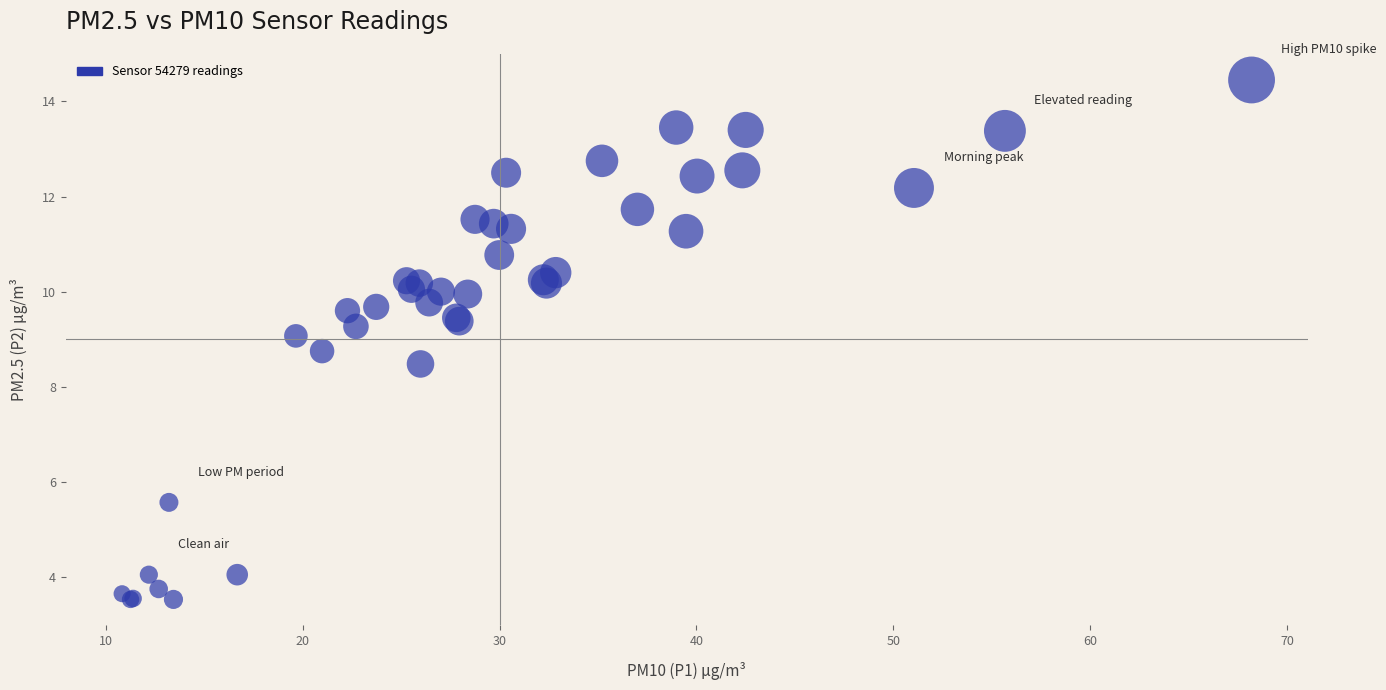

What Y value in the scatter plot is closest to 8?

8.5